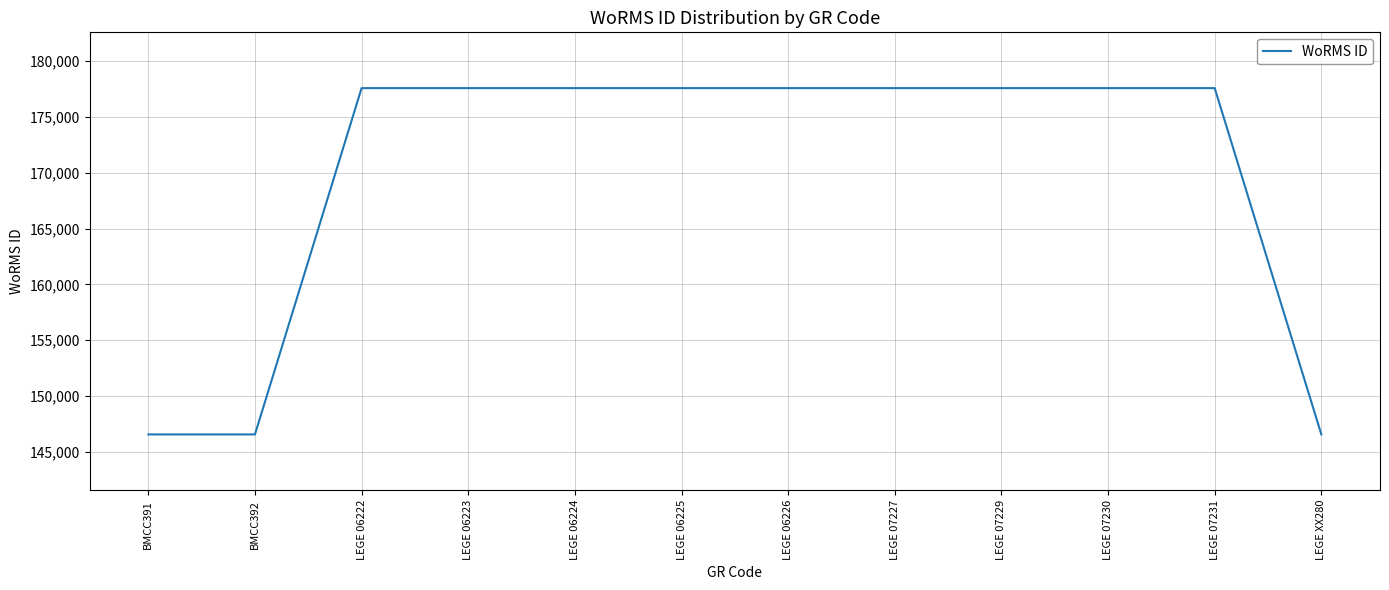

What is the smallest value displayed?

146551